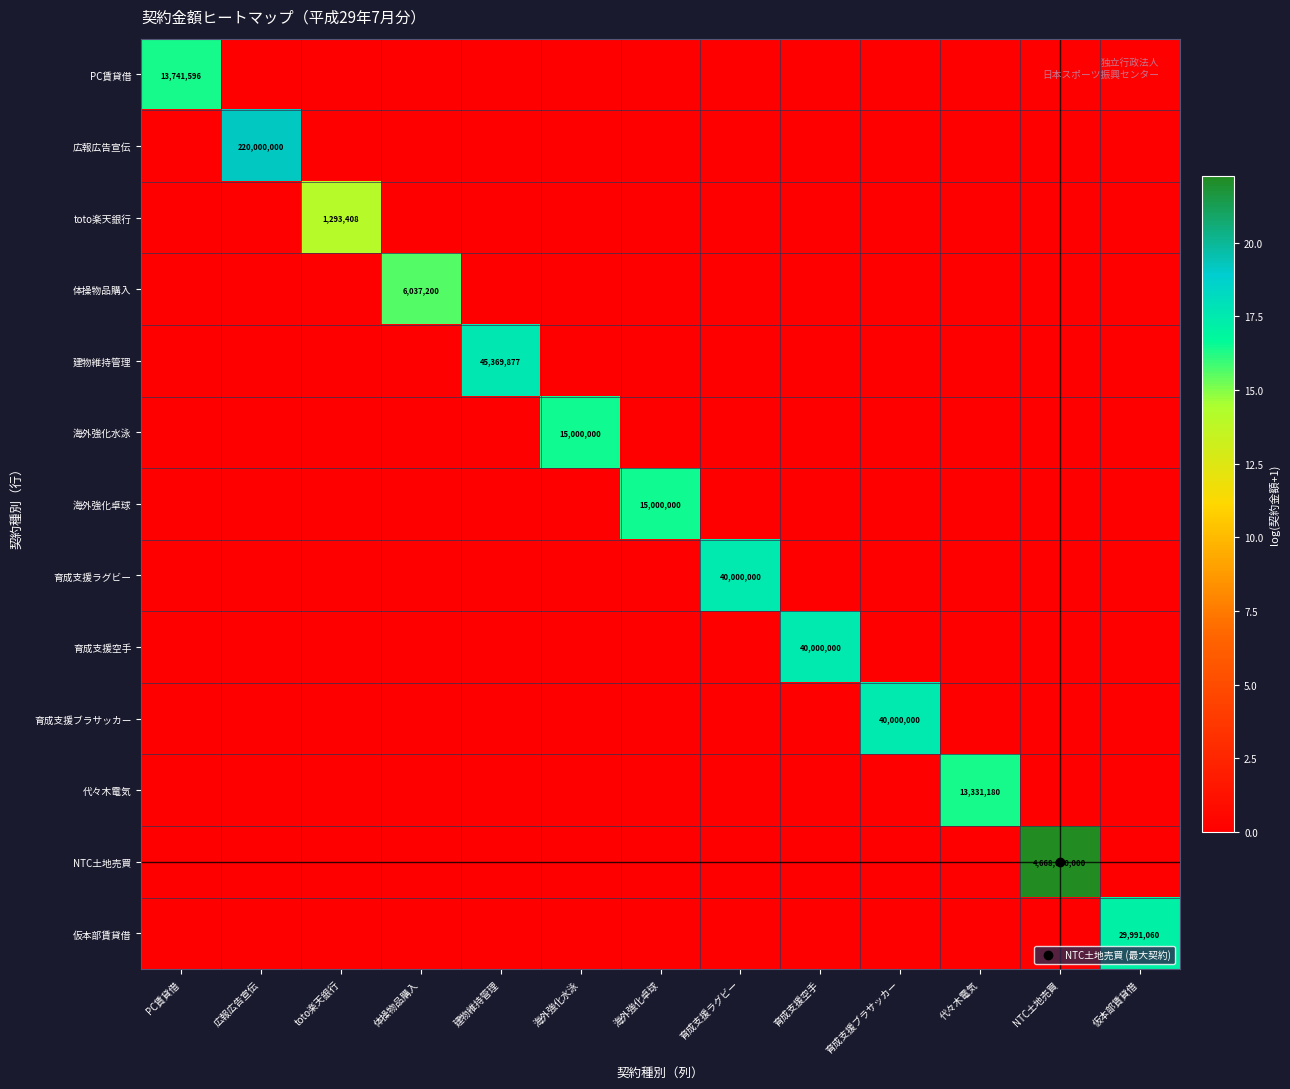

What is the average value of the NTC土地売買 series?

1.7